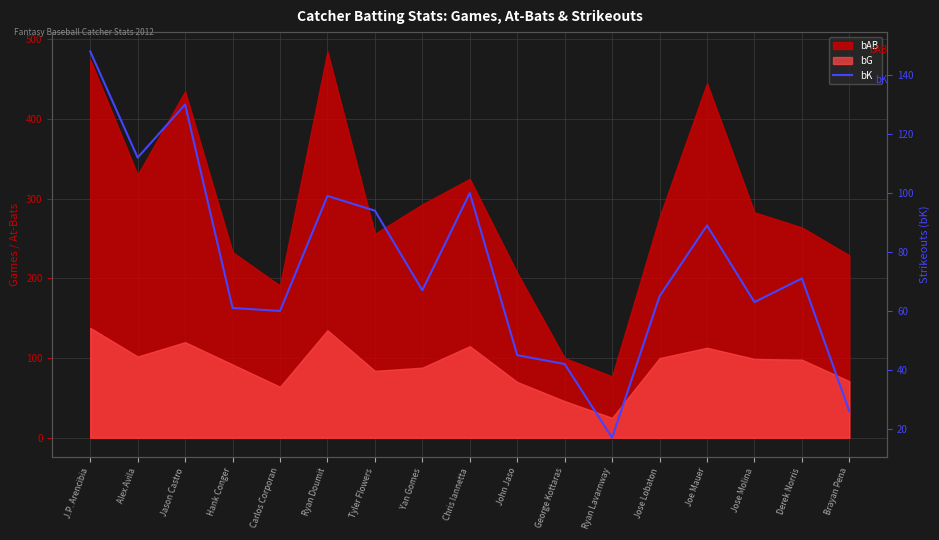

What is the sum of all values?

1289